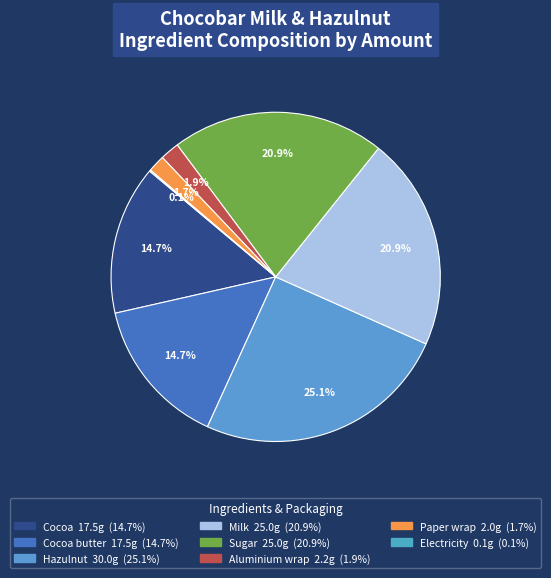

How many slices are in this pie chart?

8